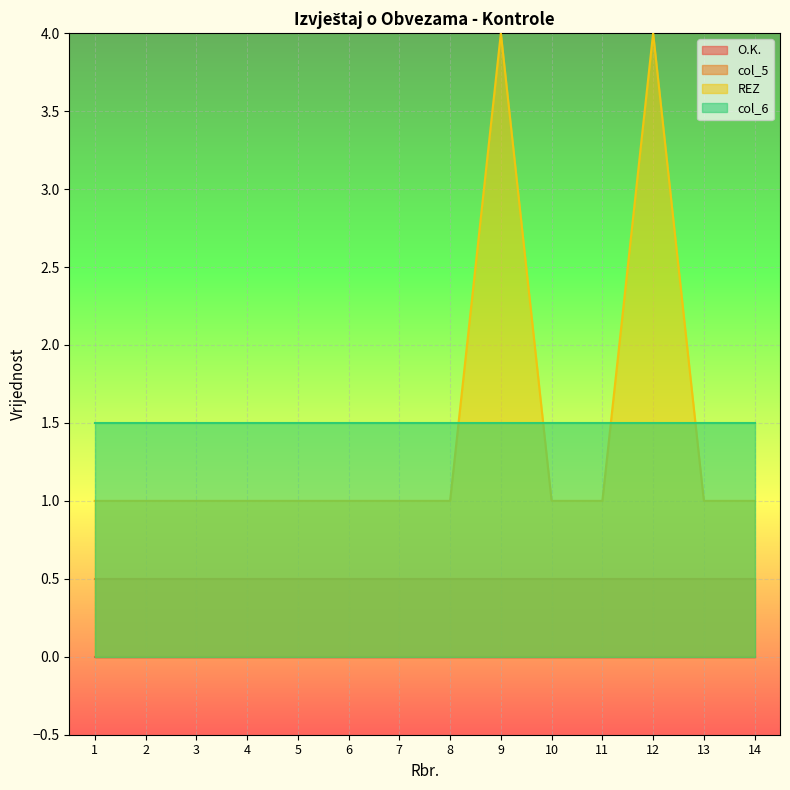

The value of REZ at 13 is 1.0. True or false?

True